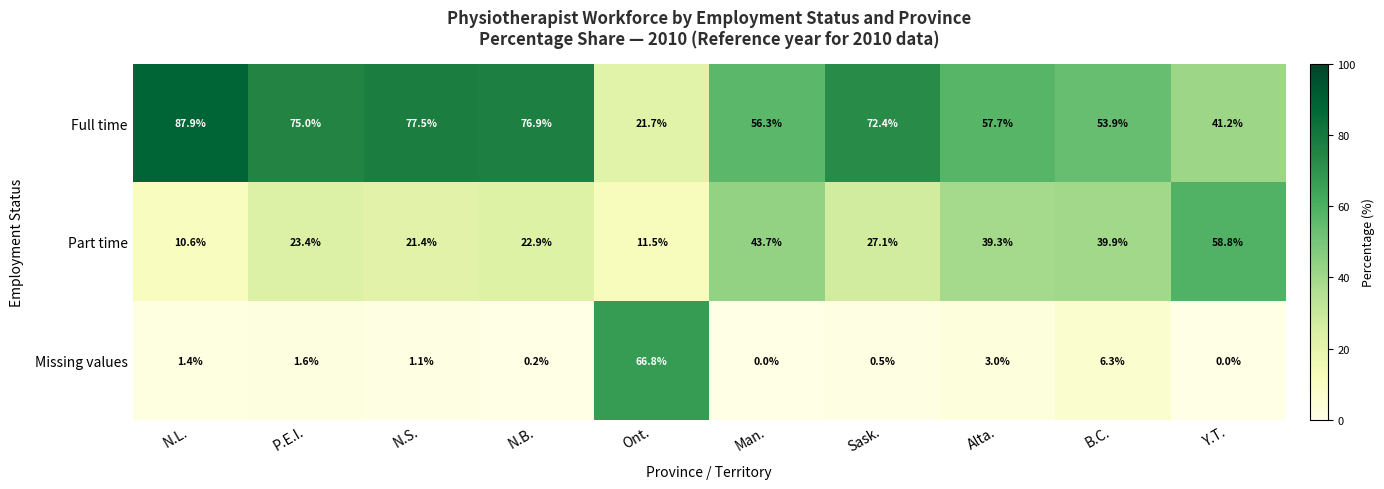

Reading left to right, list all the values displayed in this chart.

Full time: N.L.=87.9	P.E.I.=75.0	N.S.=77.5	N.B.=76.9	Ont.=21.7	Man.=56.3	Sask.=72.4	Alta.=57.7	B.C.=53.9	Y.T.=41.2
Part time: N.L.=10.6	P.E.I.=23.4	N.S.=21.4	N.B.=22.9	Ont.=11.5	Man.=43.7	Sask.=27.1	Alta.=39.3	B.C.=39.9	Y.T.=58.8
Missing values: N.L.=1.4	P.E.I.=1.6	N.S.=1.1	N.B.=0.2	Ont.=66.8	Man.=0.0	Sask.=0.5	Alta.=3.0	B.C.=6.3	Y.T.=0.0